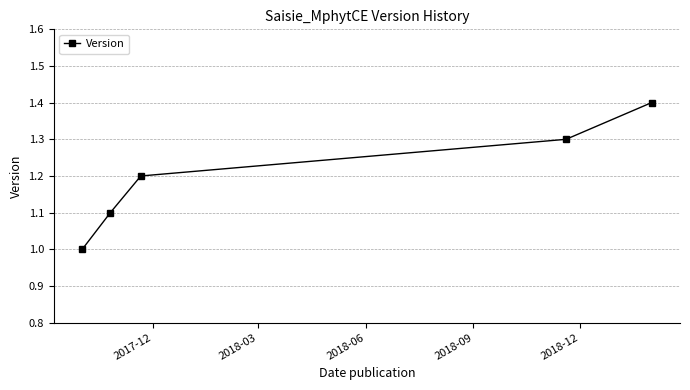

True or false: there are more than 0 points higher than both neighbors.

False